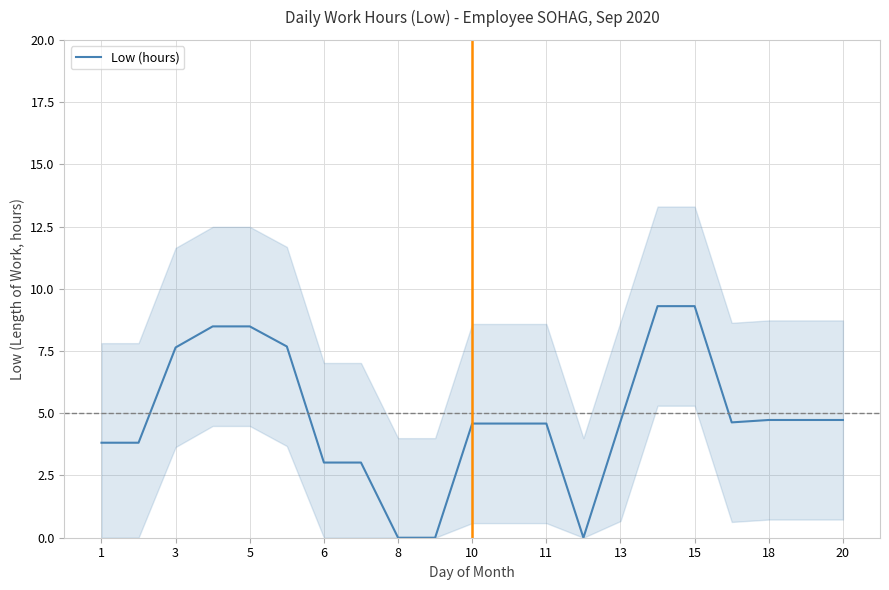

Between 20 and 1, which is larger?

20